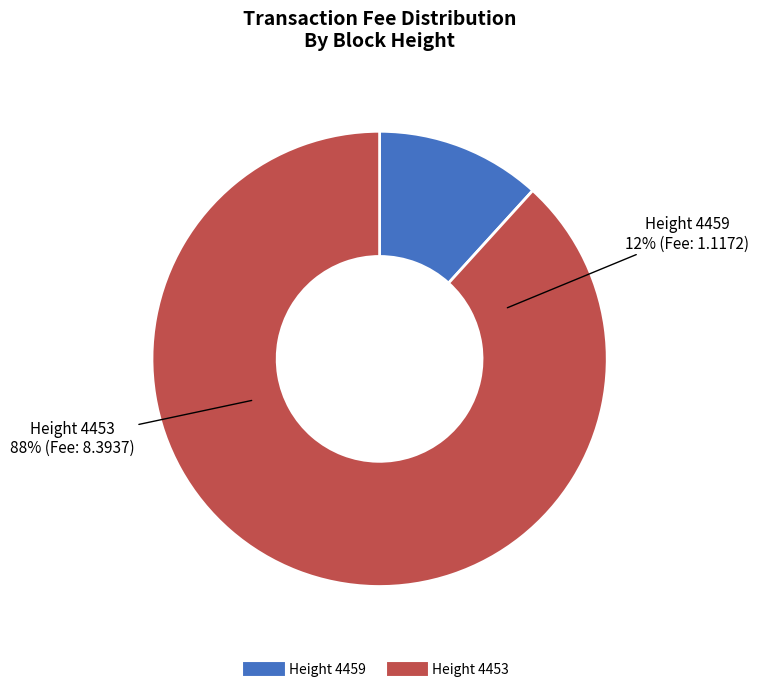

What portion of the pie excludes Height 4459?

88.3%